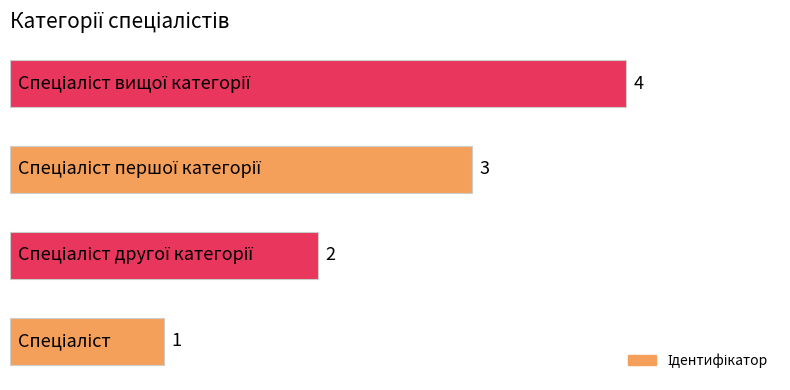

What is the maximum value shown in the chart?

4